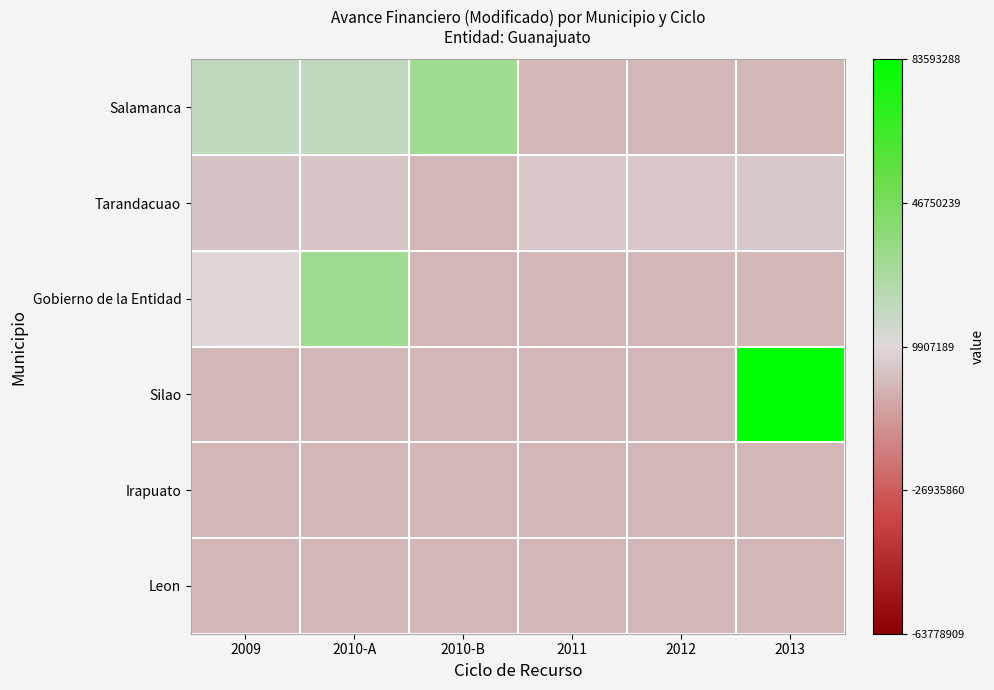

At how many categories does at least one series exceed 0?

4